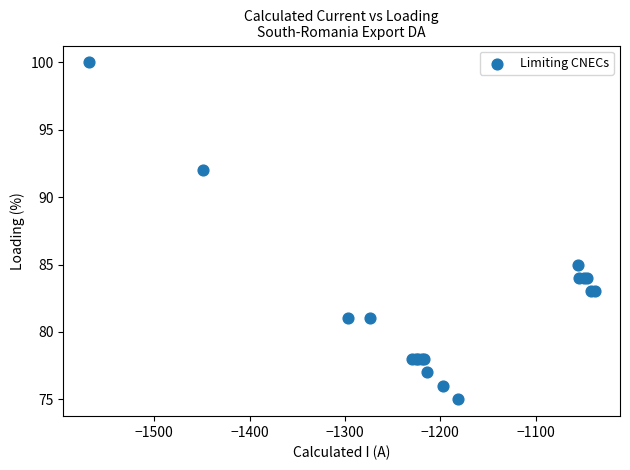

What Y value in the scatter plot is closest to 87?

85